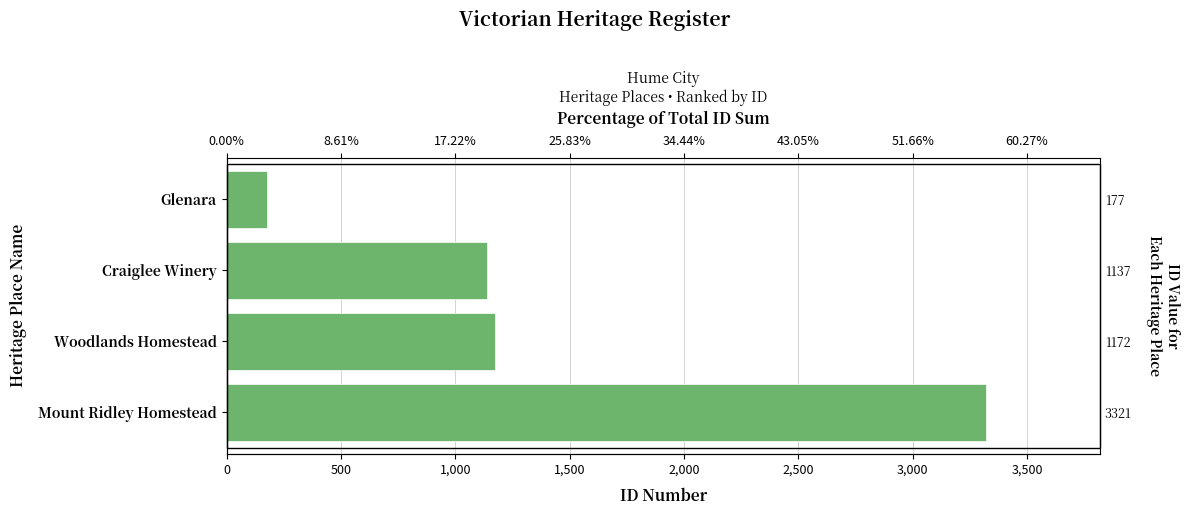

Reading left to right, extract all data points from this chart.

177	1137	1172	3321